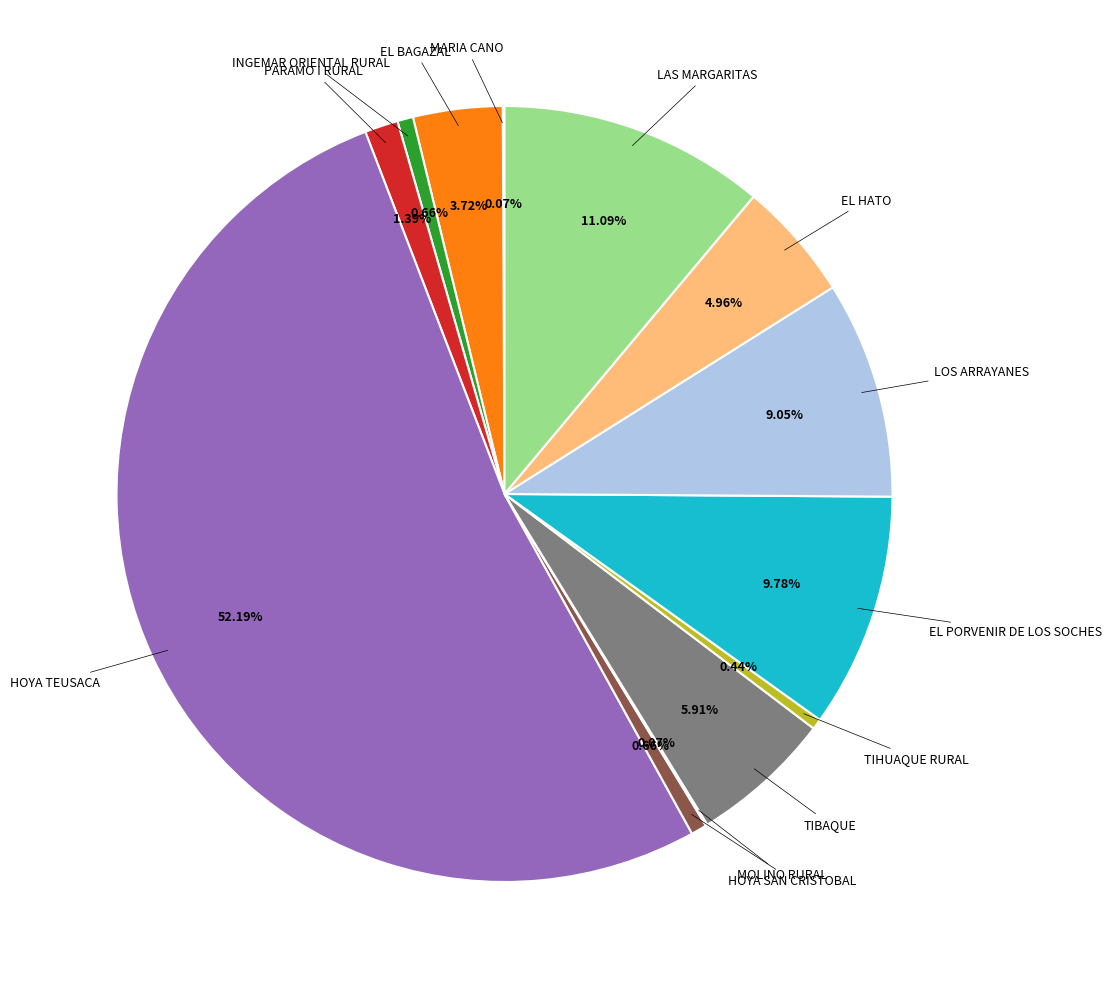

Does any single category account for the majority?

Yes